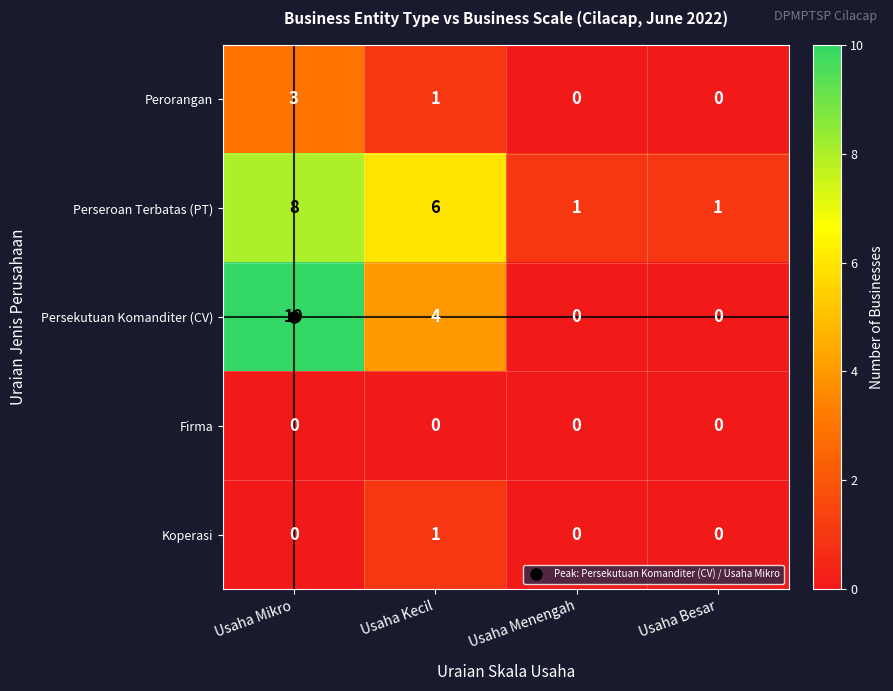

Which series has the largest total across all categories?

Perseroan Terbatas (PT)